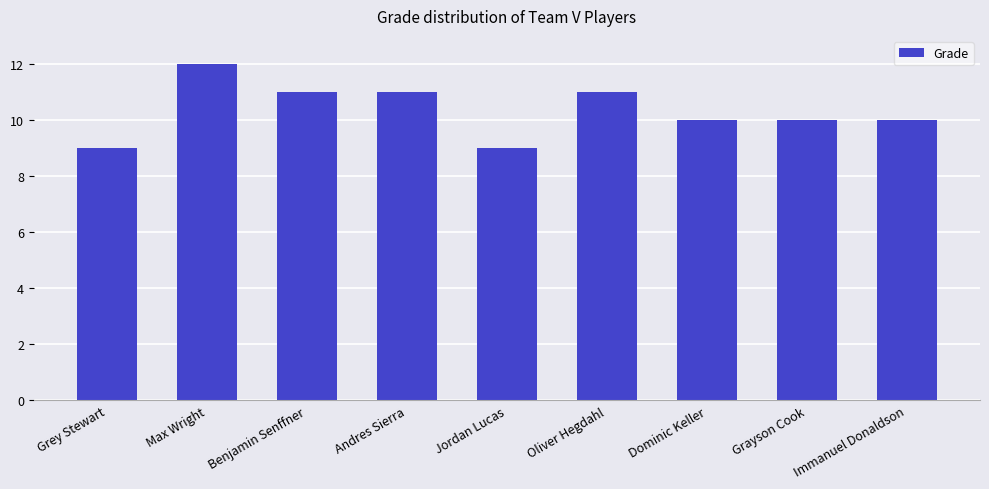

Which label corresponds to the largest value in the chart?

Max Wright